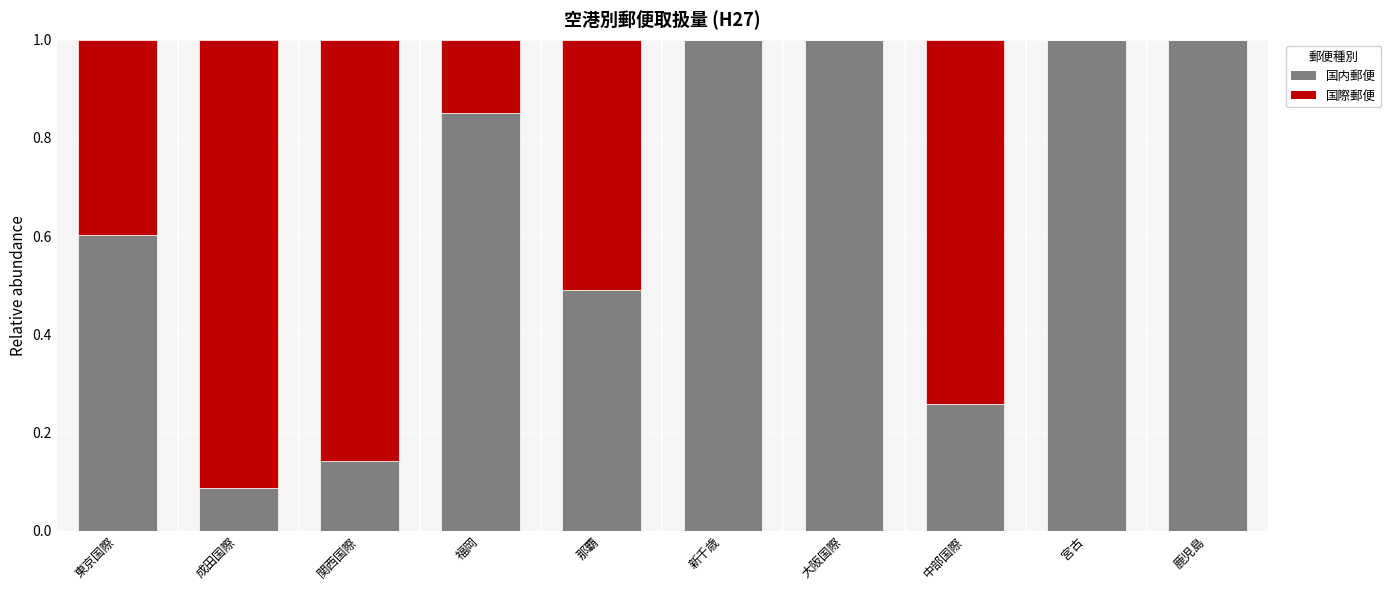

What is the total value across all series at 那覇?

1.0